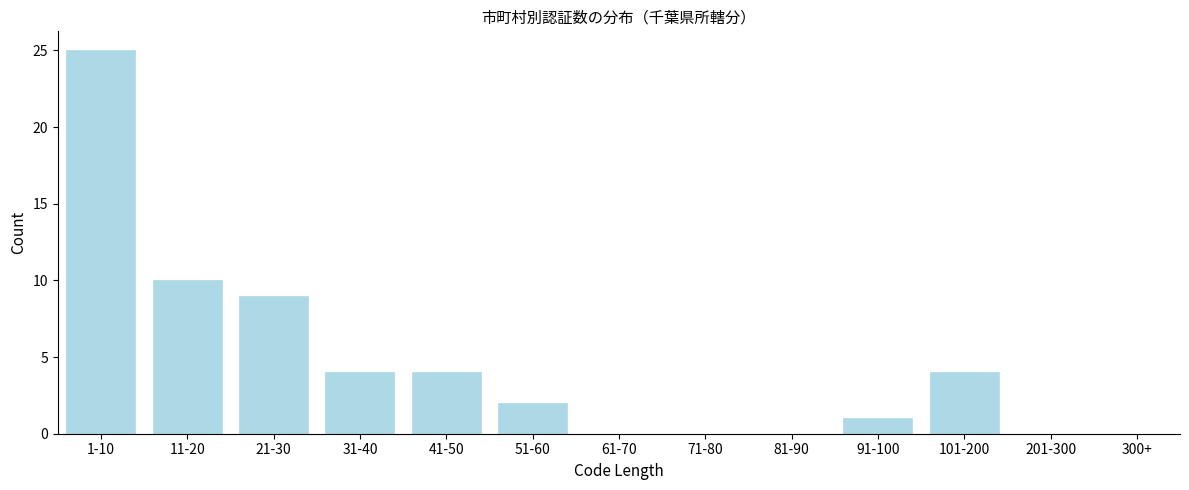

Reading left to right, list all the values displayed in this chart.

1-10=25	11-20=10	21-30=9	31-40=4	41-50=4	51-60=2	61-70=0	71-80=0	81-90=0	91-100=1	101-200=4	201-300=0	300+=0